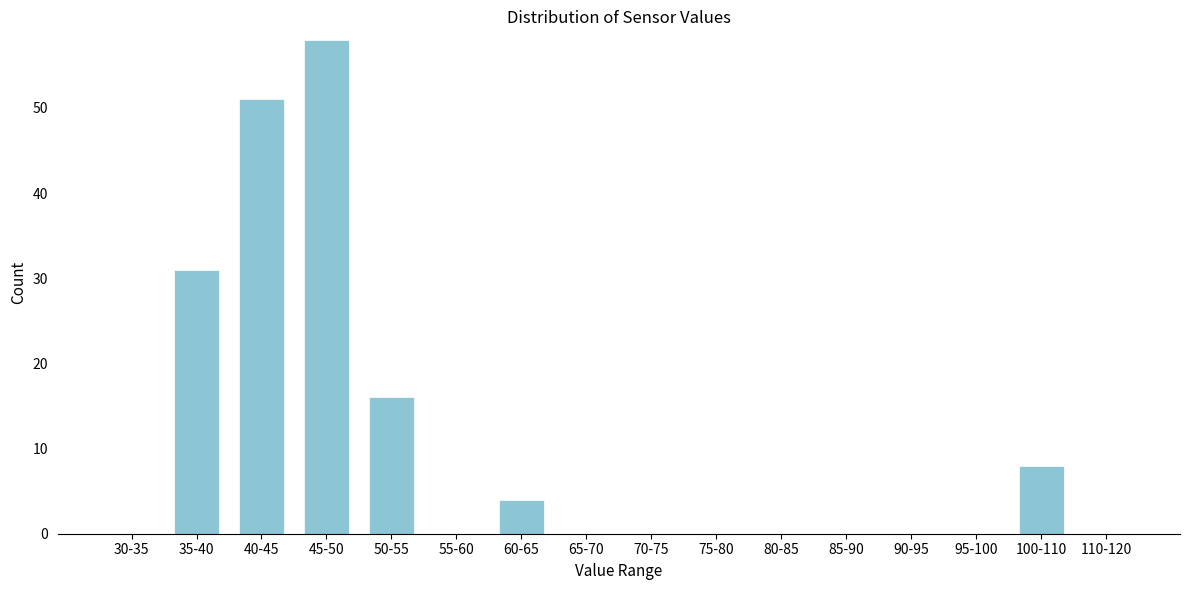

Reading left to right, transcribe all the data shown in this chart.

30-35=0	35-40=31	40-45=51	45-50=58	50-55=16	55-60=0	60-65=4	65-70=0	70-75=0	75-80=0	80-85=0	85-90=0	90-95=0	95-100=0	100-110=8	110-120=0